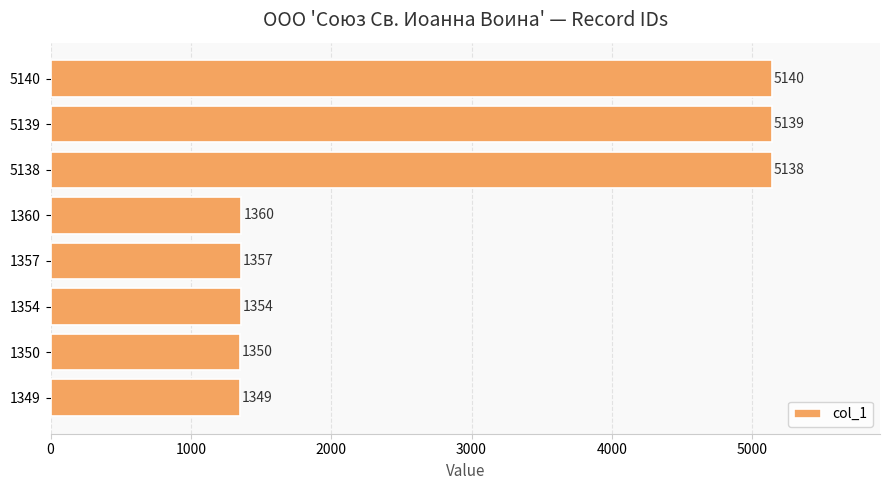

True or false: the data shows 5139 at 5139.

True